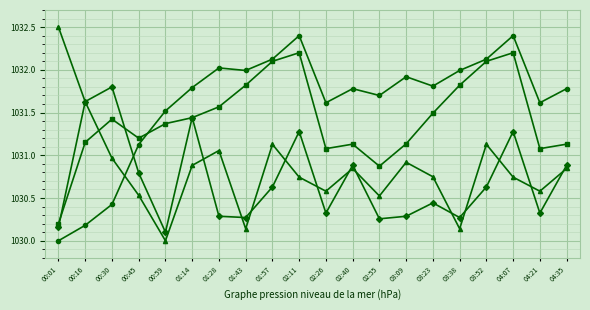

How many categories are shown in the chart?

20